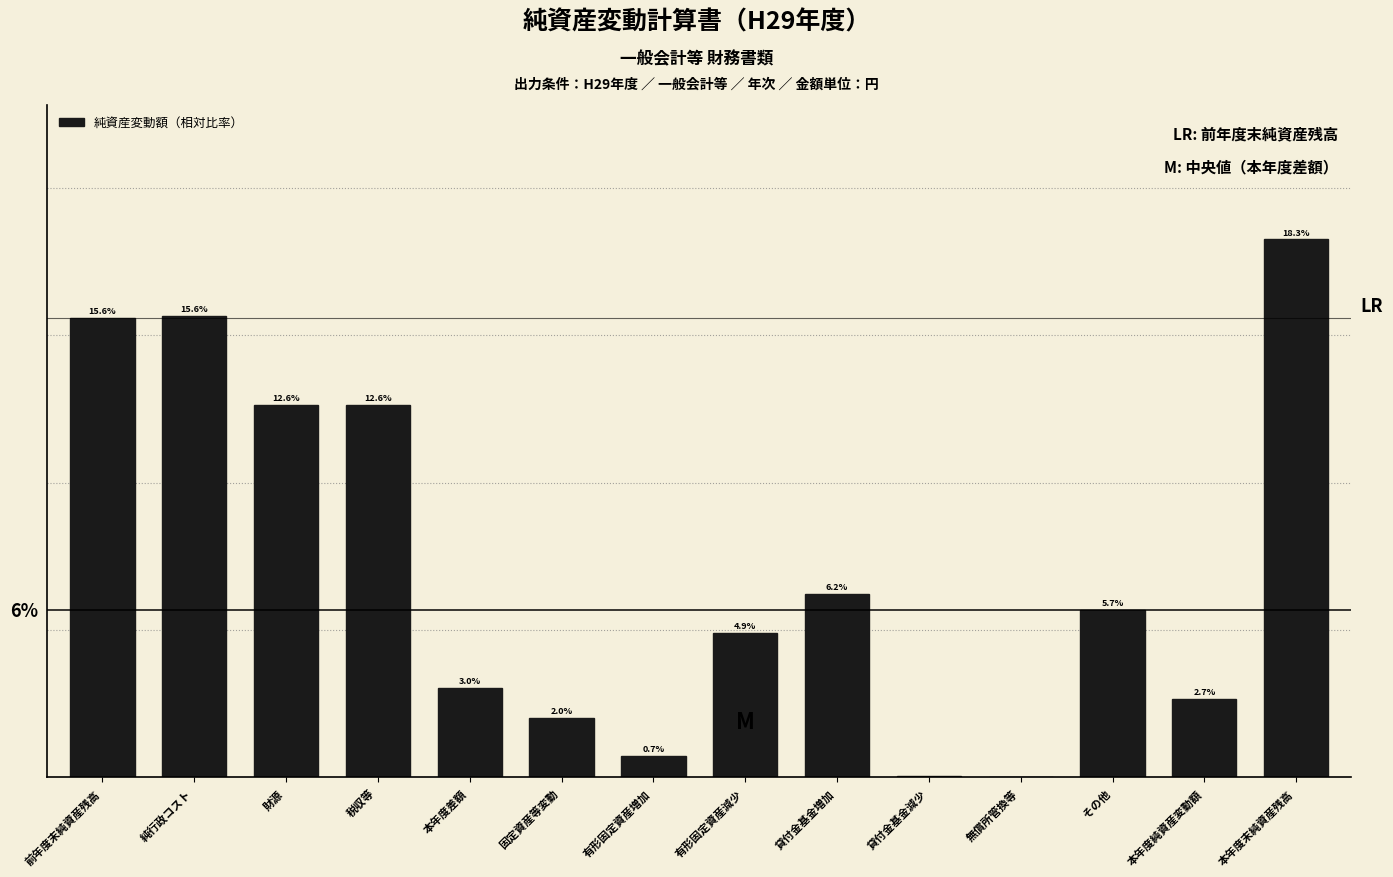

Where is the data nearest to the value 9?

貸付金基金増加